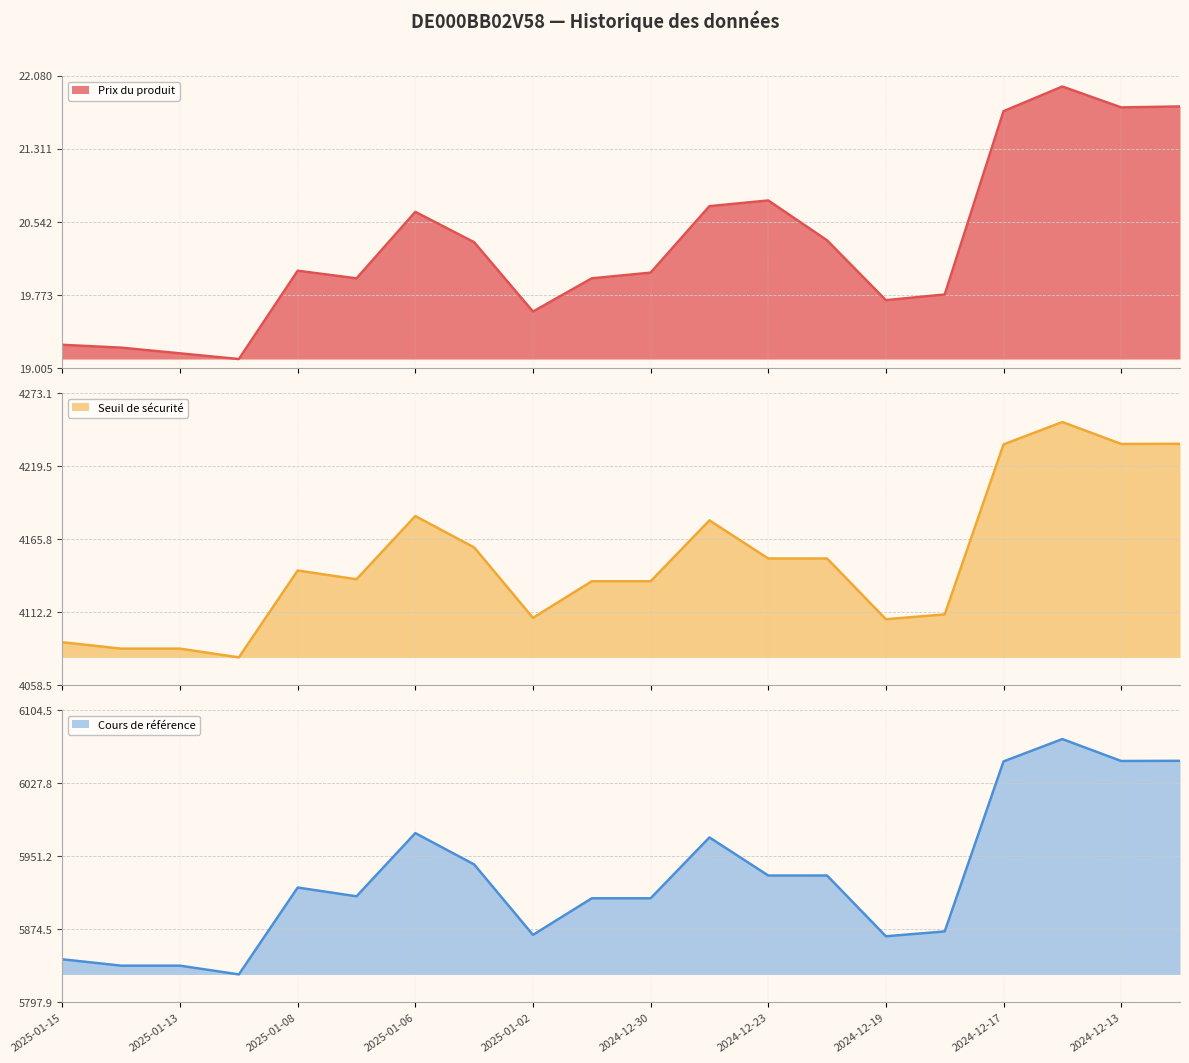

What is the sum of the Prix du produit values at 2024-12-19 and 2024-12-31?

39.7